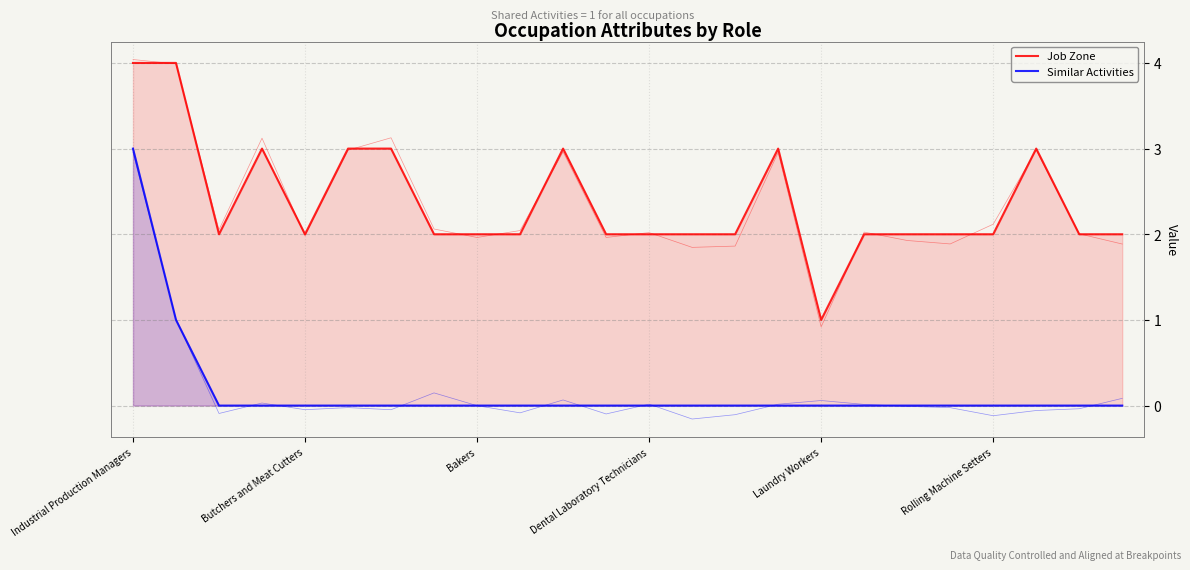

How many positive values does the Similar Activities series have?

2